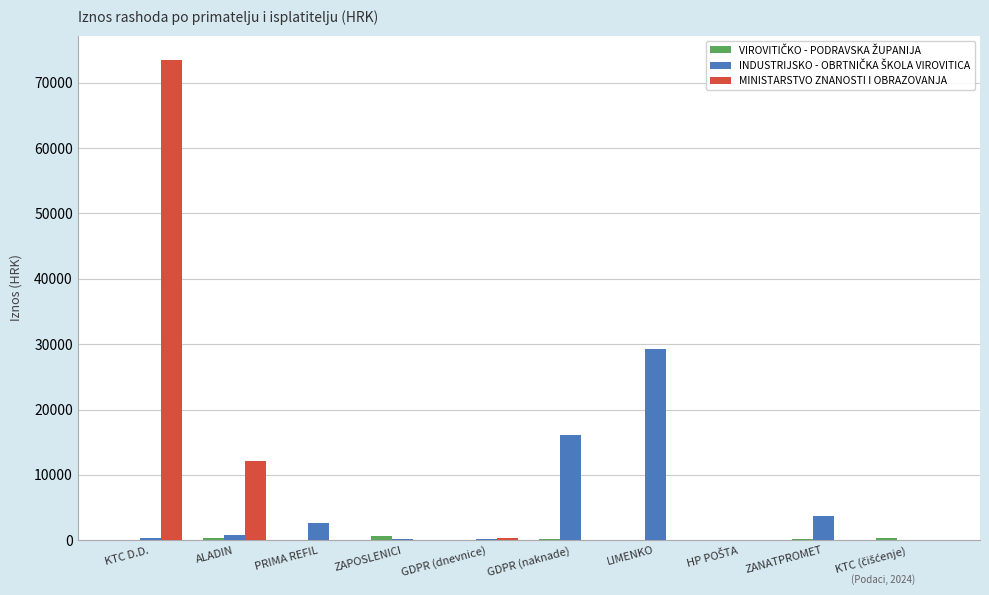

At which label is MINISTARSTVO ZNANOSTI I OBRAZOVANJA closest to 36775?

ALADIN